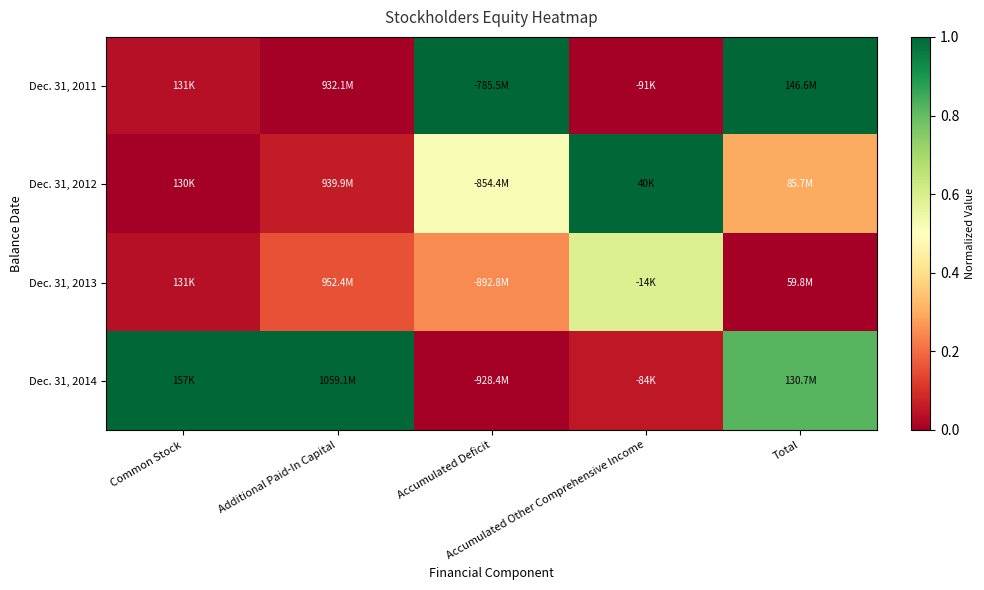

Which category has the highest value across all series?

Accumulated Deficit